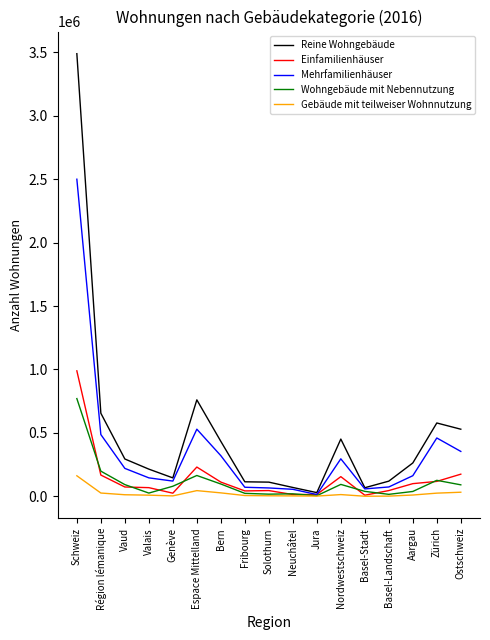

How many values in the Wohngebäude mit Nebennutzung series are below 79906?

8